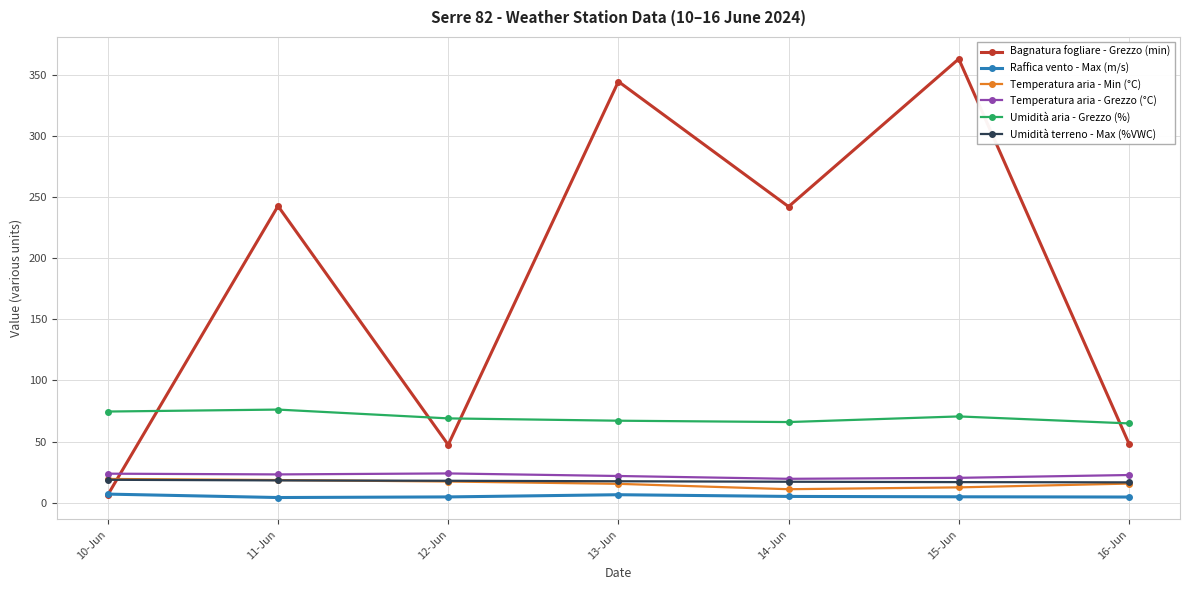

Which series has the widest spread of values?

Bagnatura fogliare - Grezzo (min)